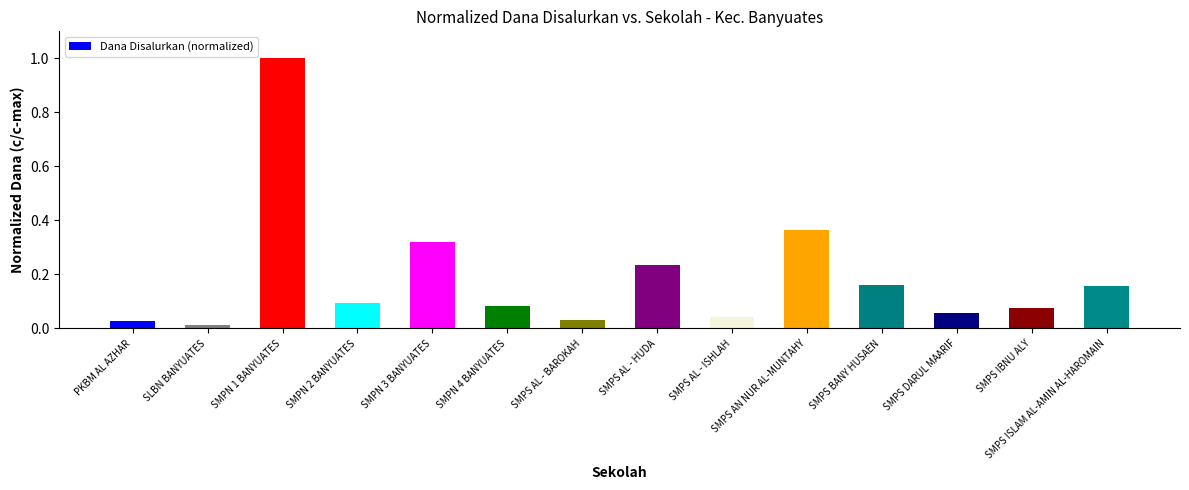

What position from the left is SMPS AL - ISHLAH?

9